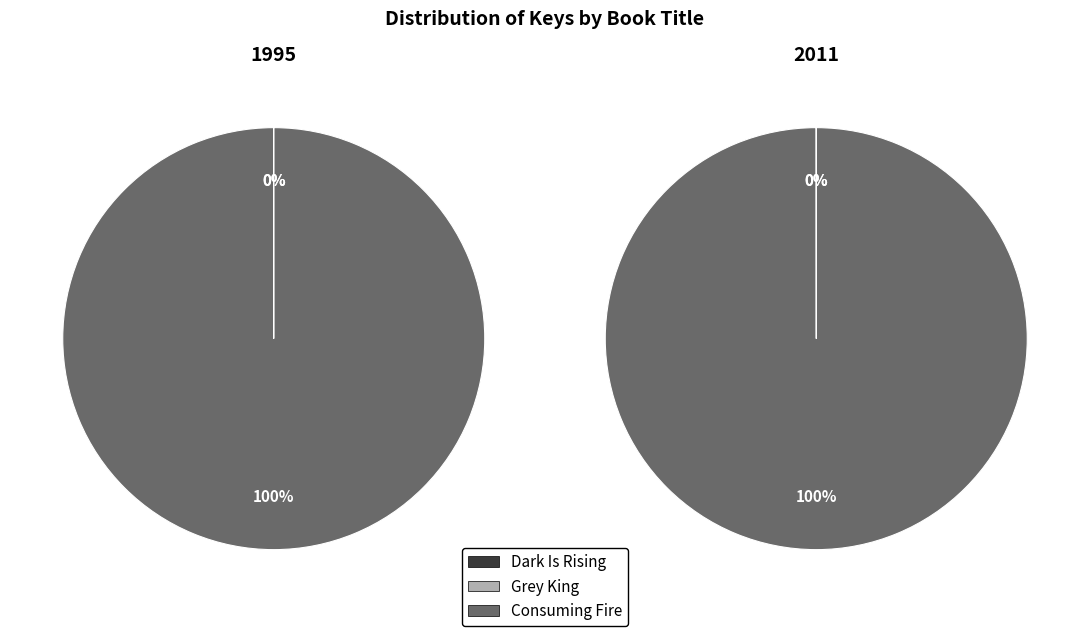

Is Grey King the majority of the pie?

No